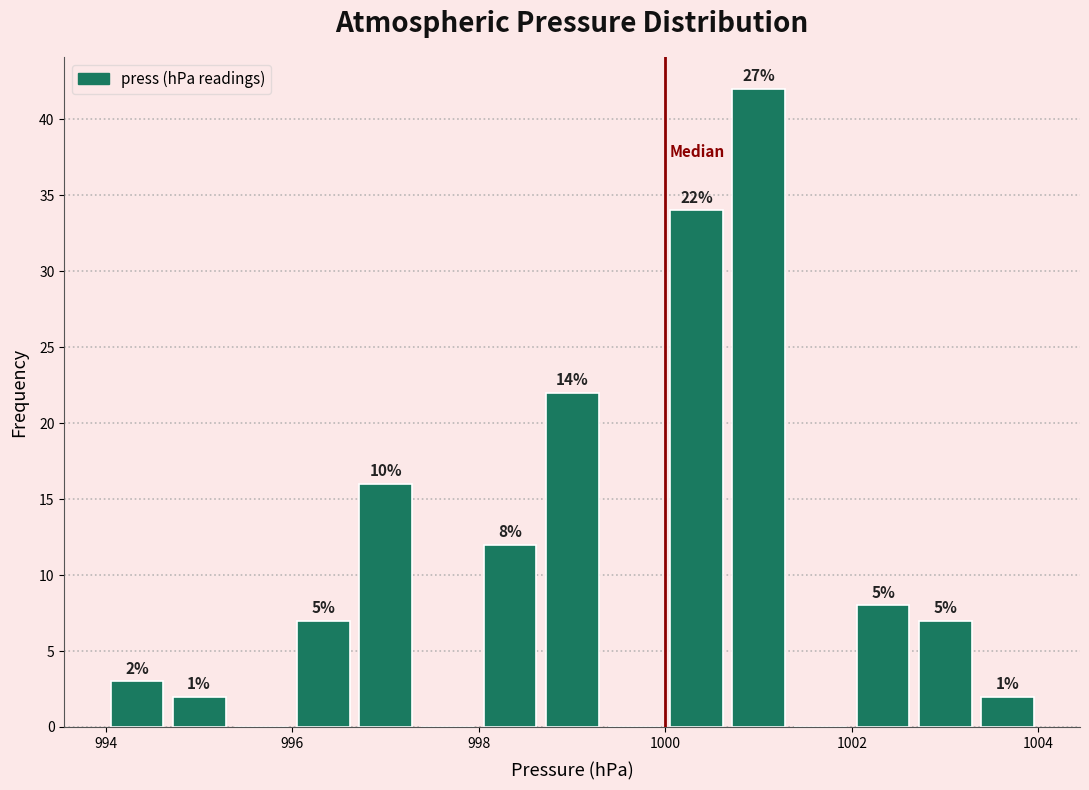

Around what value on the x-axis is the tallest bar? Give the approximate position of its centre, as read against the axis.

1001.0